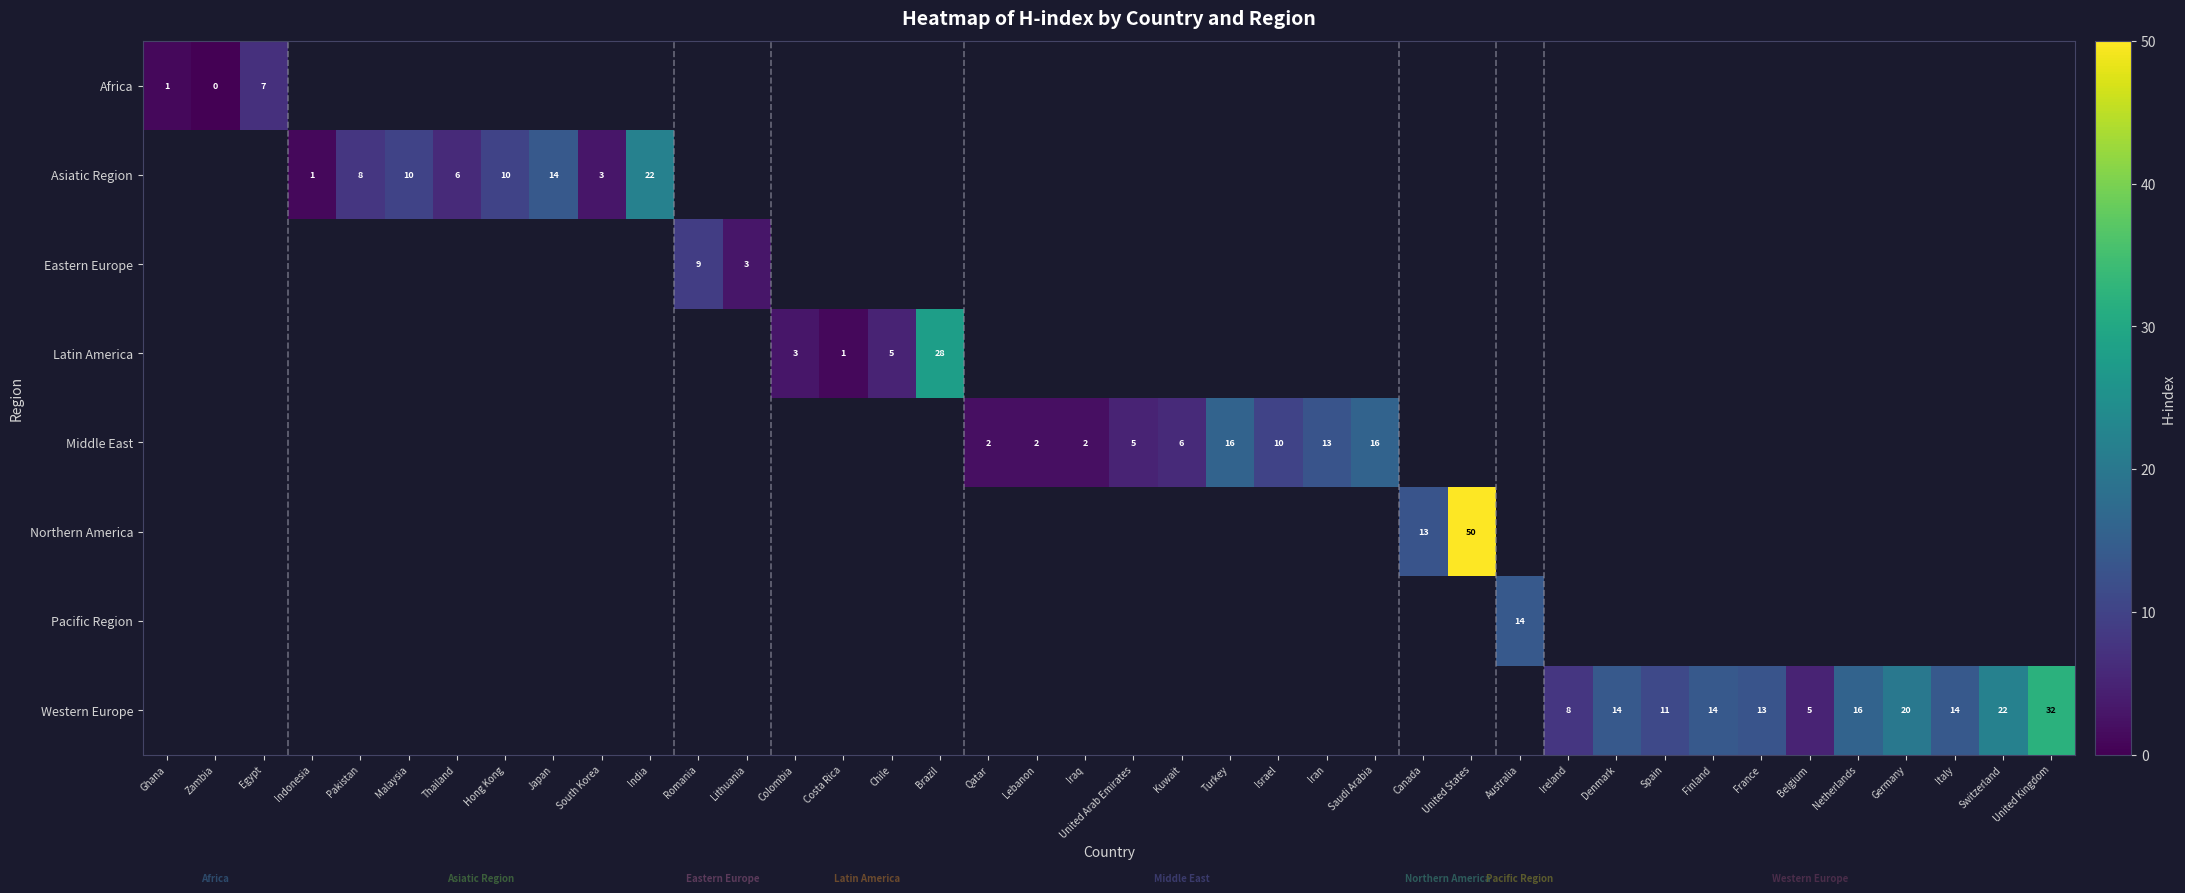

At how many categories does at least one series exceed 38?

1